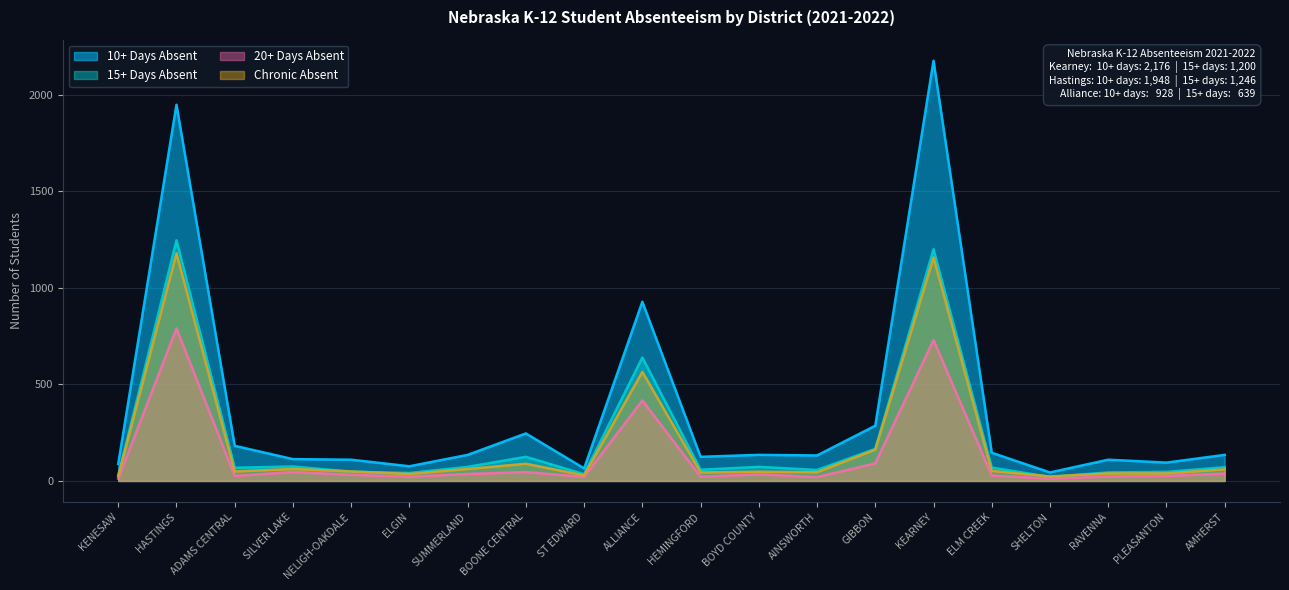

Read the Chronic Absent value at RAVENNA, to the nearest 10.

40